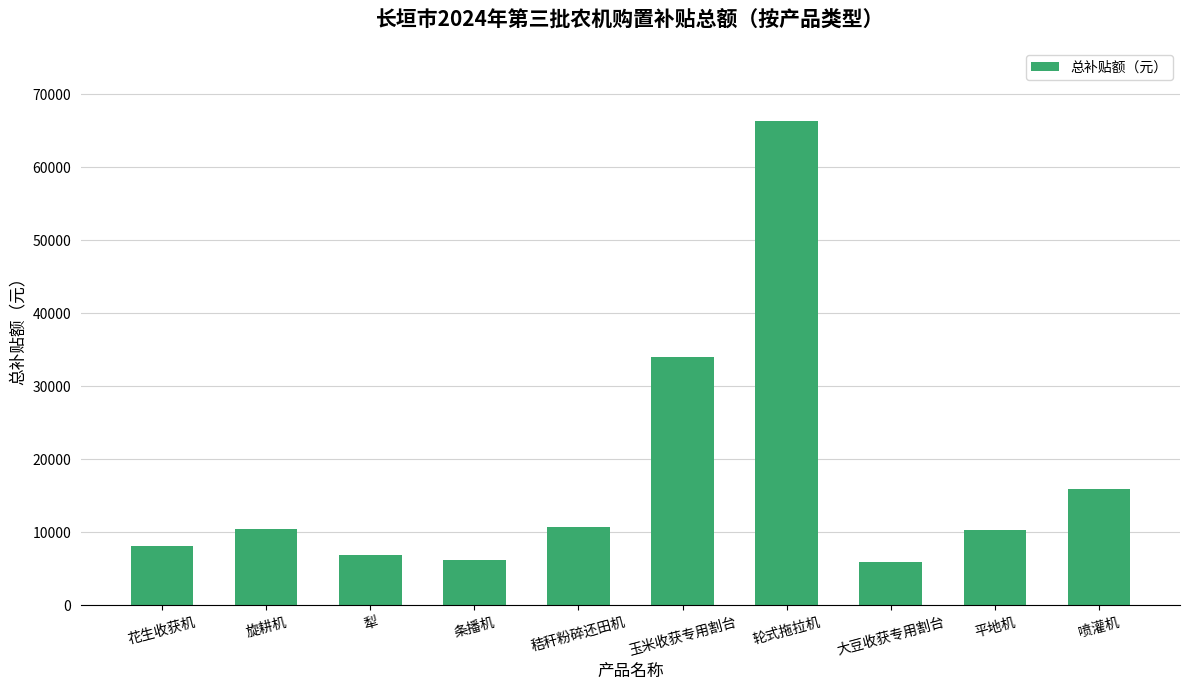

Which category has the highest value across all series?

轮式拖拉机